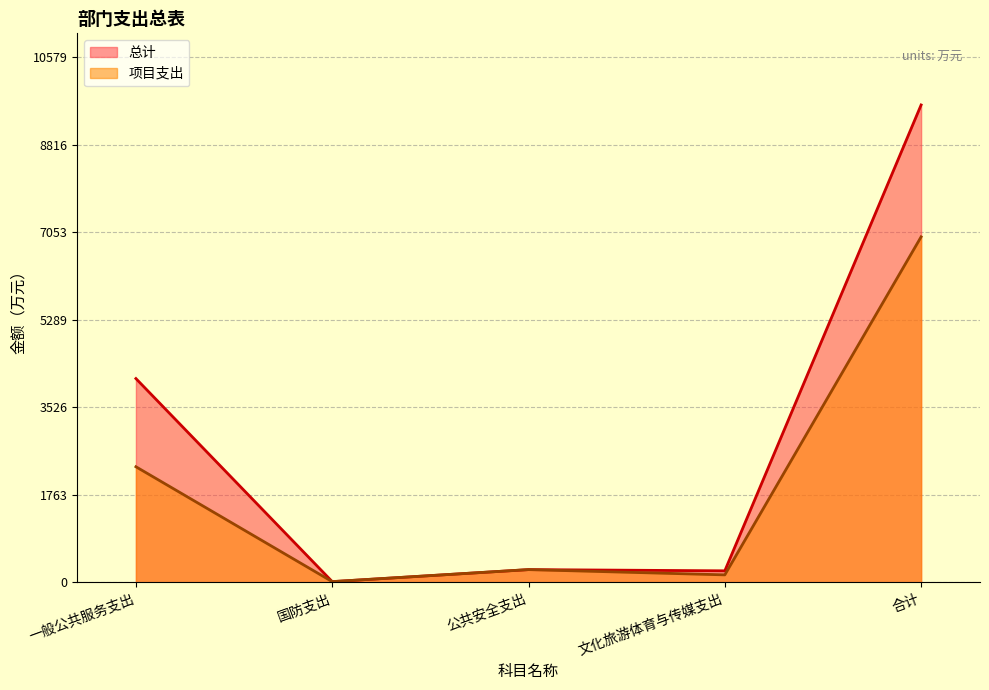

What is the approximate value of 总计 at 国防支出?

15.0